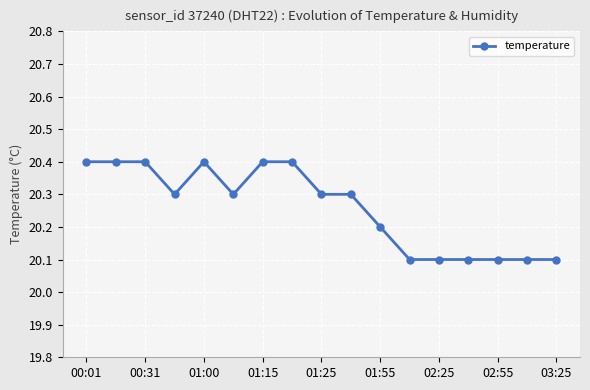

How many values are between 20 and 21?

17